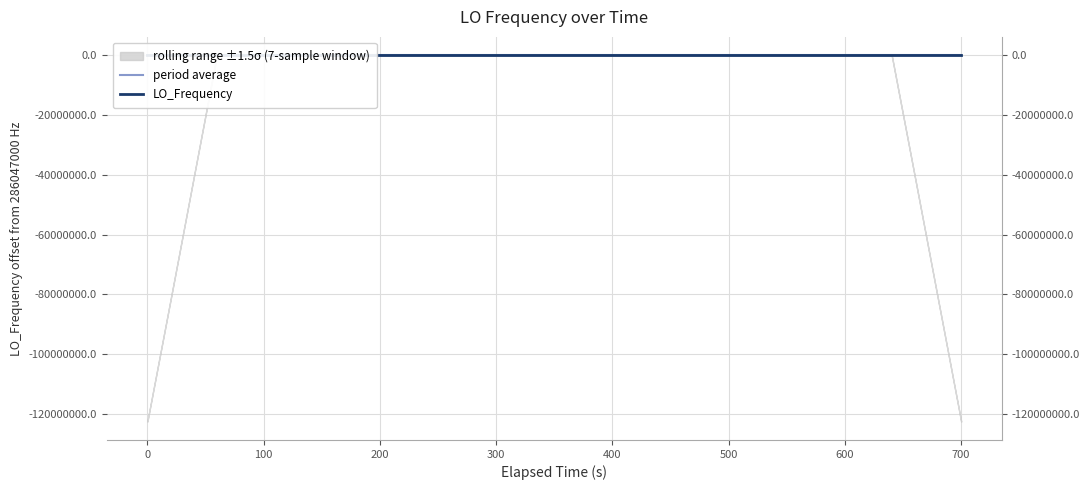

List the series in order of their peak value, lowest first.

period average, LO_Frequency